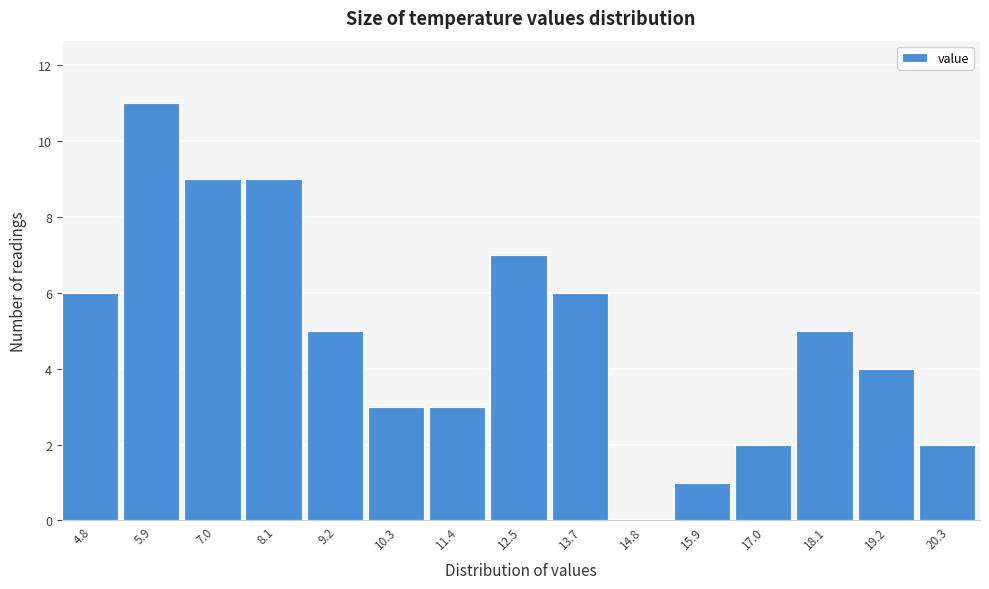

Reading right to left, what are all the values shown in this chart?

20.3=2	19.2=4	18.1=5	17.0=2	15.9=1	14.8=0	13.7=6	12.5=7	11.4=3	10.3=3	9.2=5	8.1=9	7.0=9	5.9=11	4.8=6